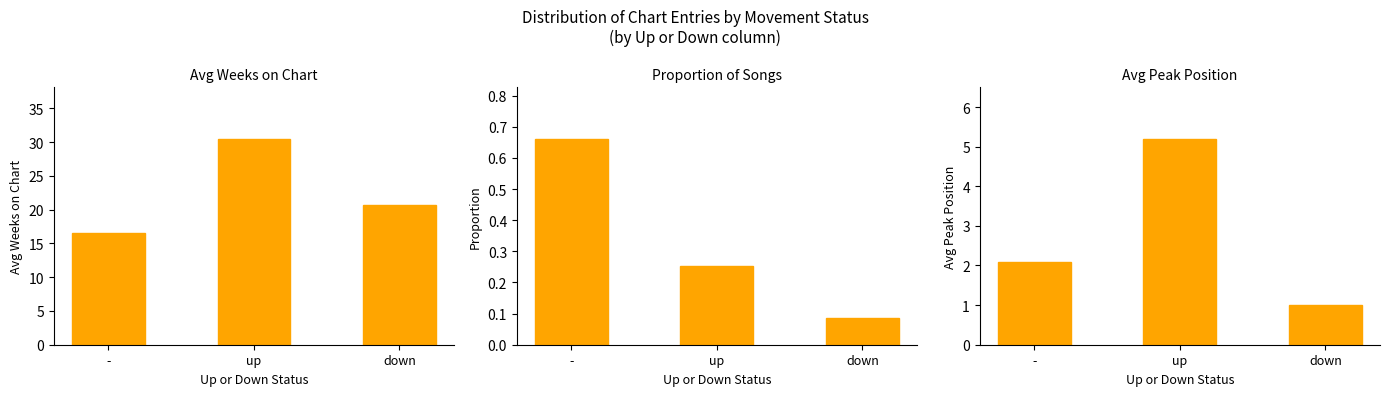

What is the difference between the maximum and second lowest values in the Avg Weeks on Chart series?

9.8